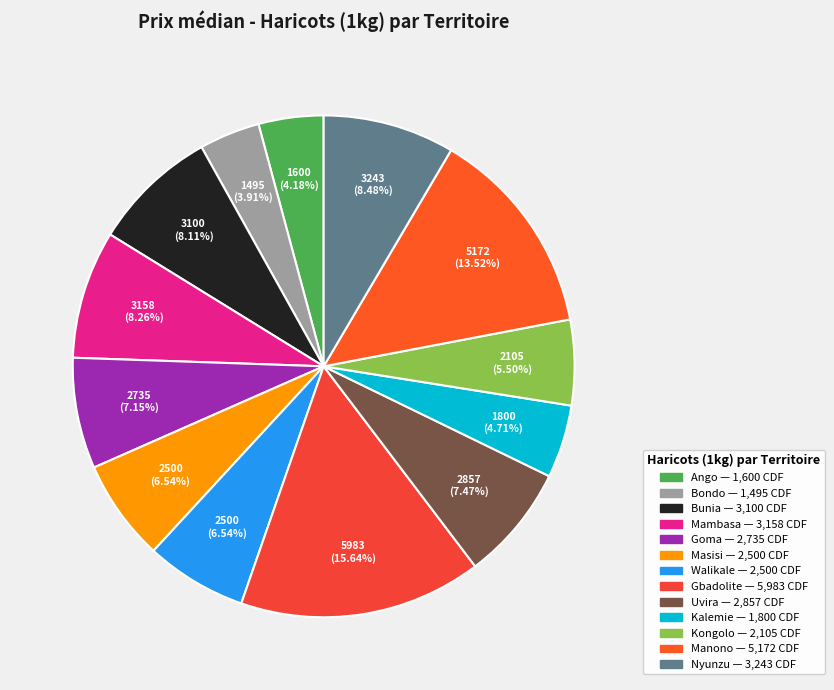

Count the number of slices in the pie.

13